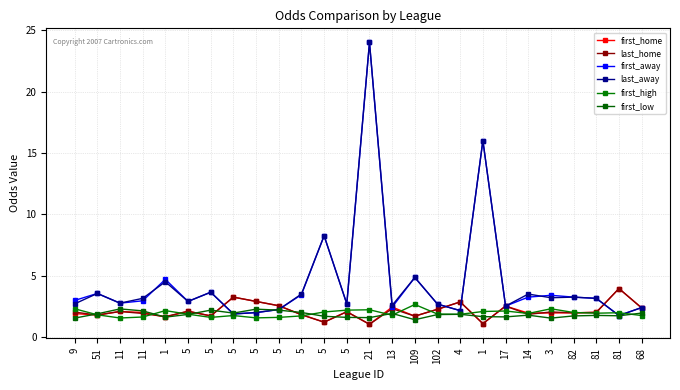

Where do first_low and first_away first cross each other?

5 and 5